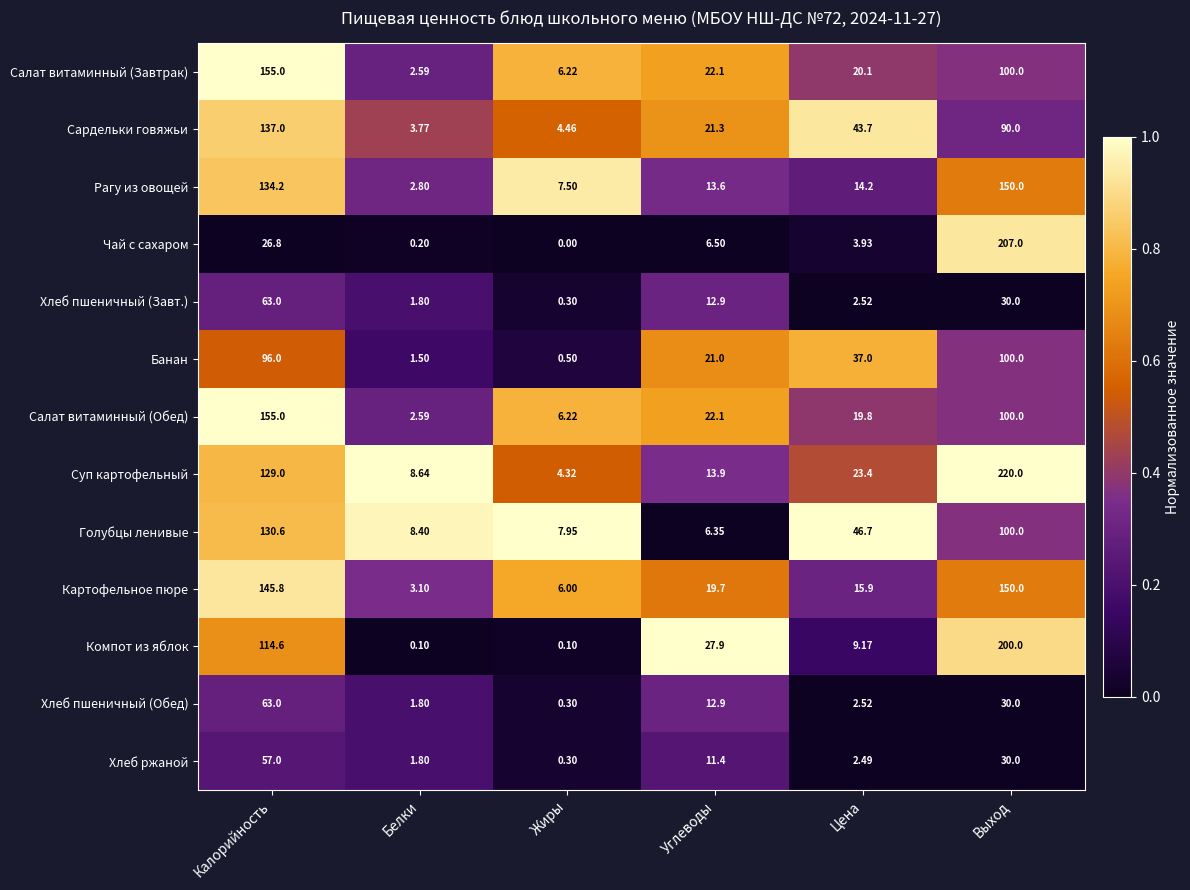

Where is Картофельное пюре nearest to the value 76?

Углеводы